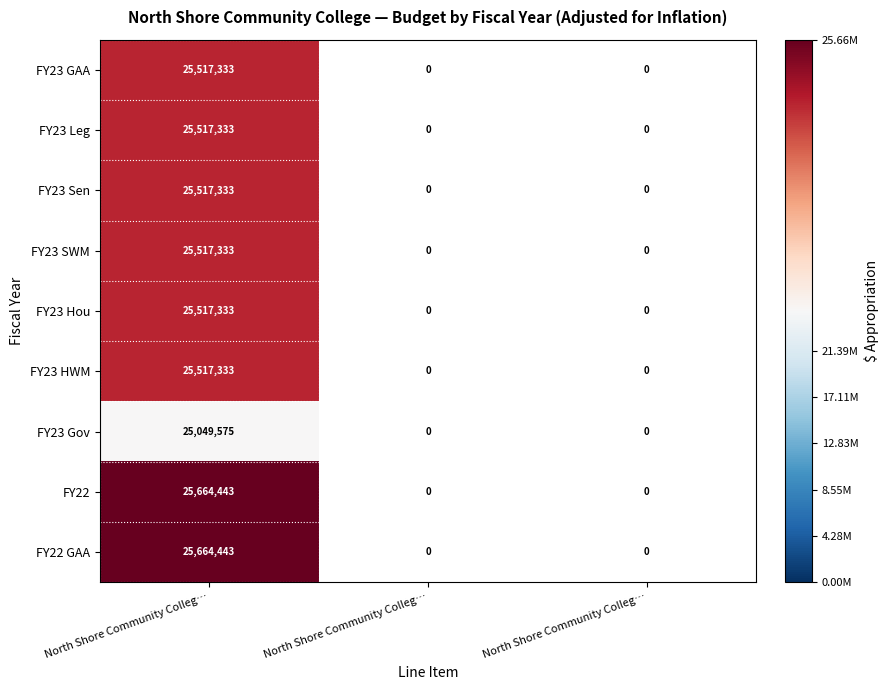

Rank the series by their maximum value, from highest to lowest.

FY22, FY22 GAA, FY23 GAA, FY23 Leg, FY23 Sen, FY23 SWM, FY23 Hou, FY23 HWM, FY23 Gov